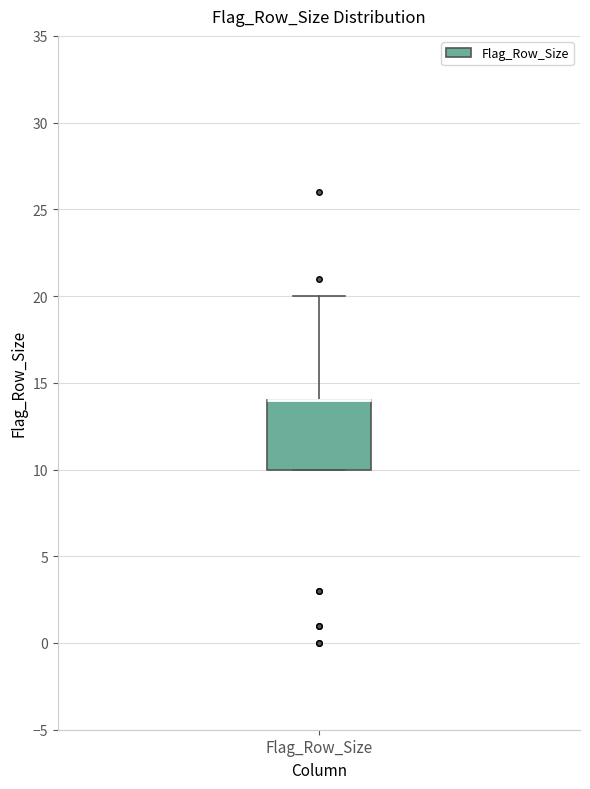

Transcribe this box plot: give where the median line is, the range the box spans, and where the two whiskers end, as read against the y-axis. The values are not printed on the chart, so give them approximately, as read against the axis.

median 14 (drawn on the box's upper edge), box 10 to 14, whiskers 10 to 20